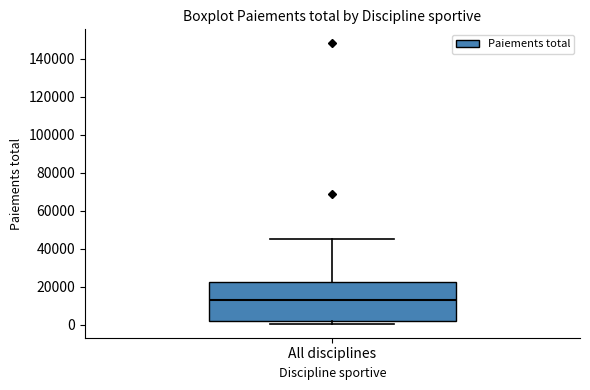

Read this box plot against the y-axis: the position of the median line, the range covered by the box, and the ends of both whiskers. The values are not printed on the chart, so give them approximately, as read against the axis.

median 12000, box 2000 to 22000, whiskers 0 to 46000